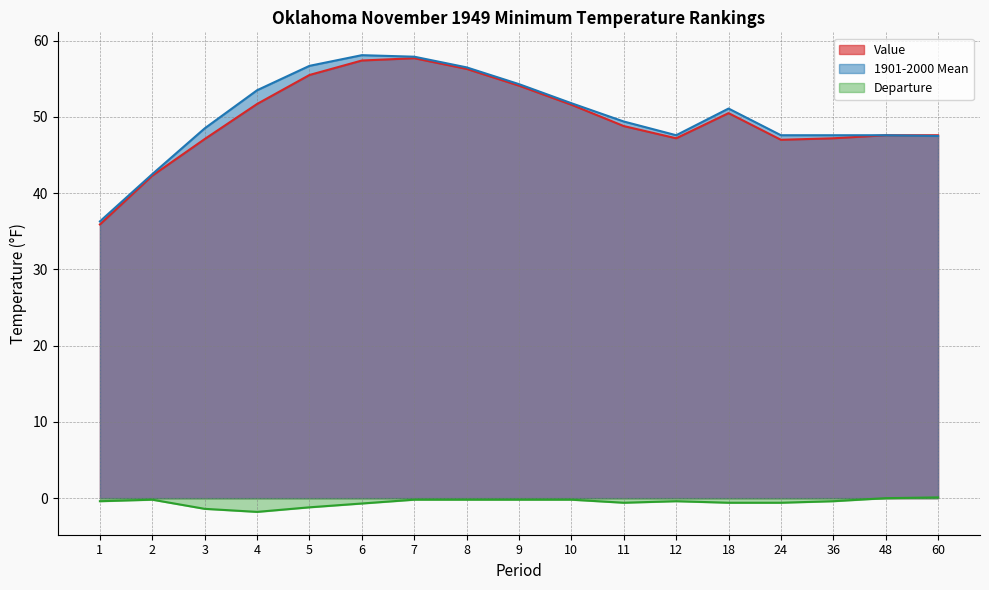

Is it true that 1901-2000 Mean equals 51.1 at 18?

True